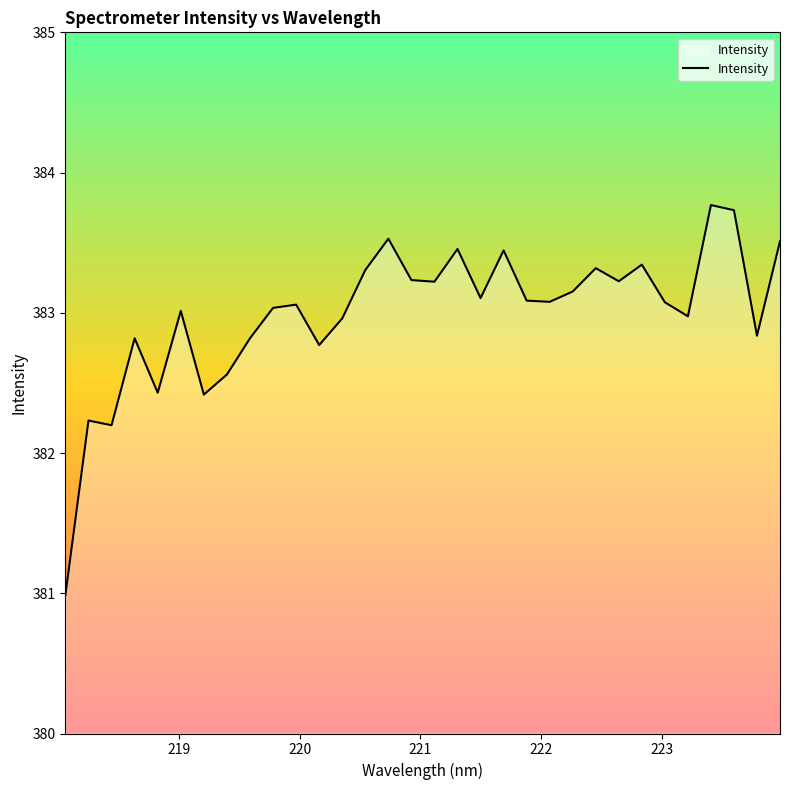

What is the difference between the maximum and minimum values?

2.8